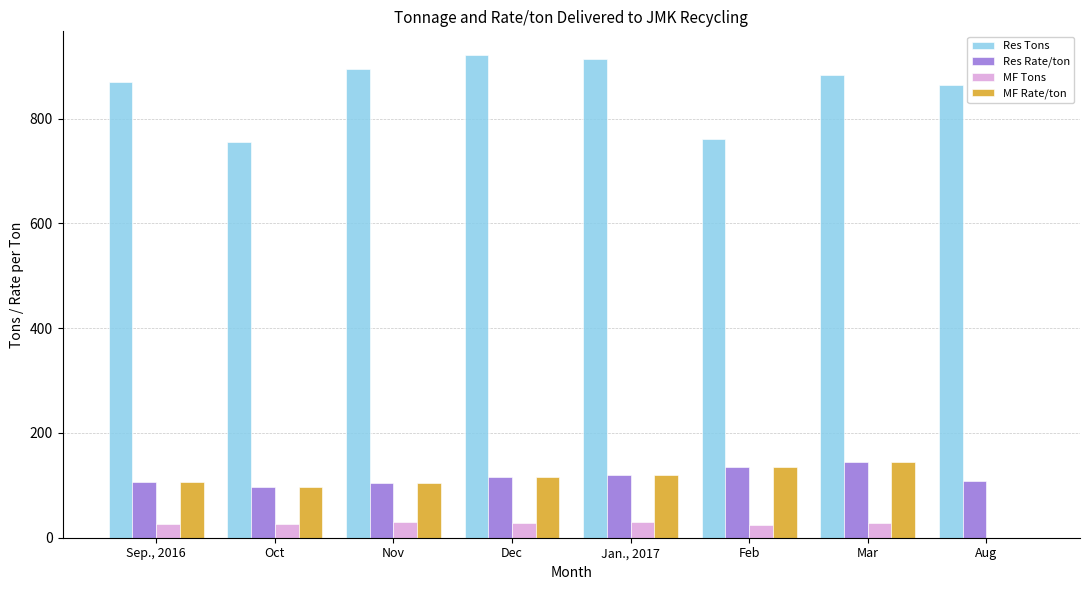

What is the total value across all series at Aug?

972.2